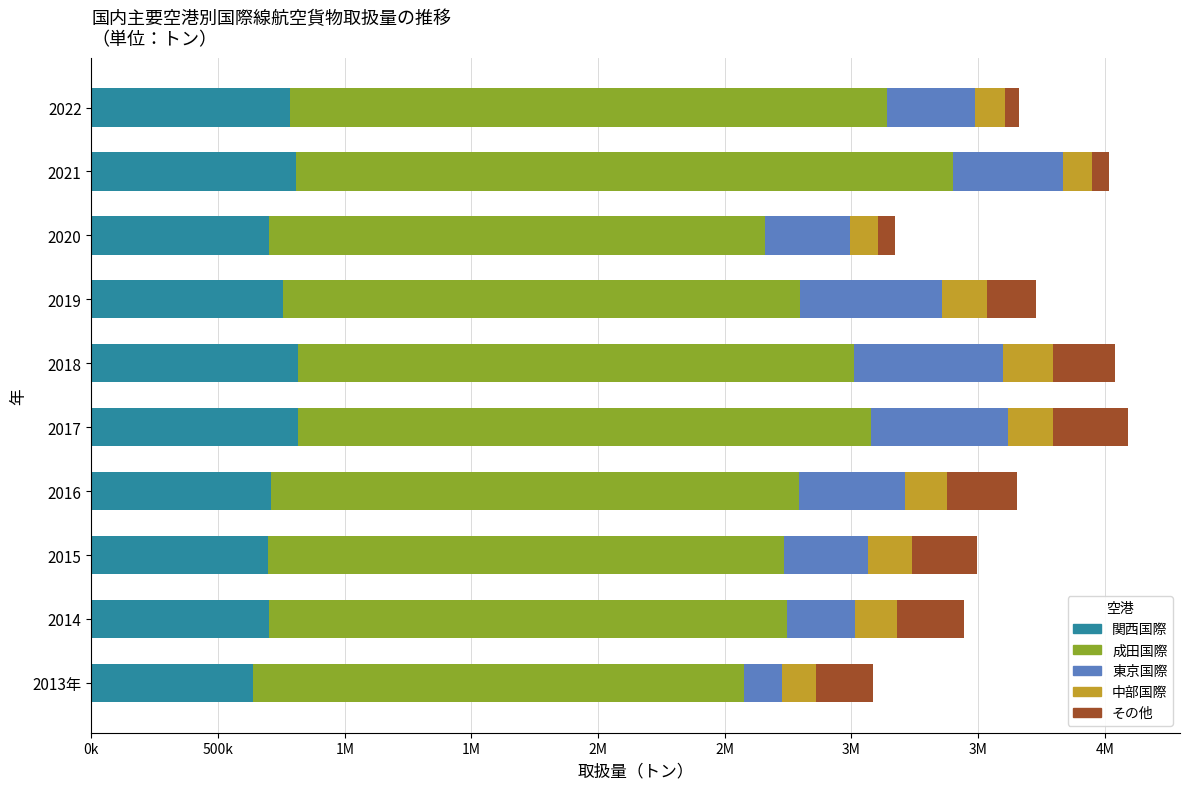

What are all the series names shown in the legend?

関西国際, 成田国際, 東京国際, 中部国際, その他